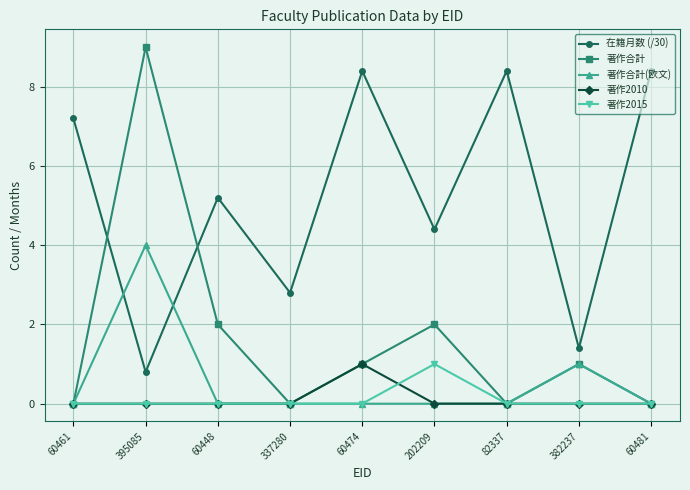

Is it true that 著作2015 equals 0.5 at 60481?

False